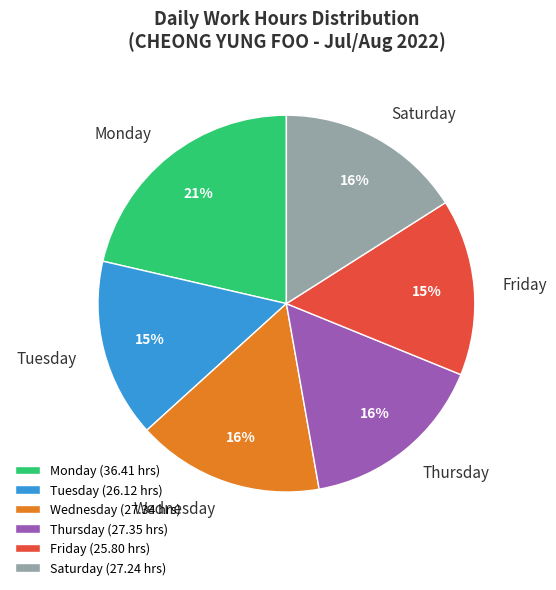

Combined, do Thursday and Friday account for over 50%?

No